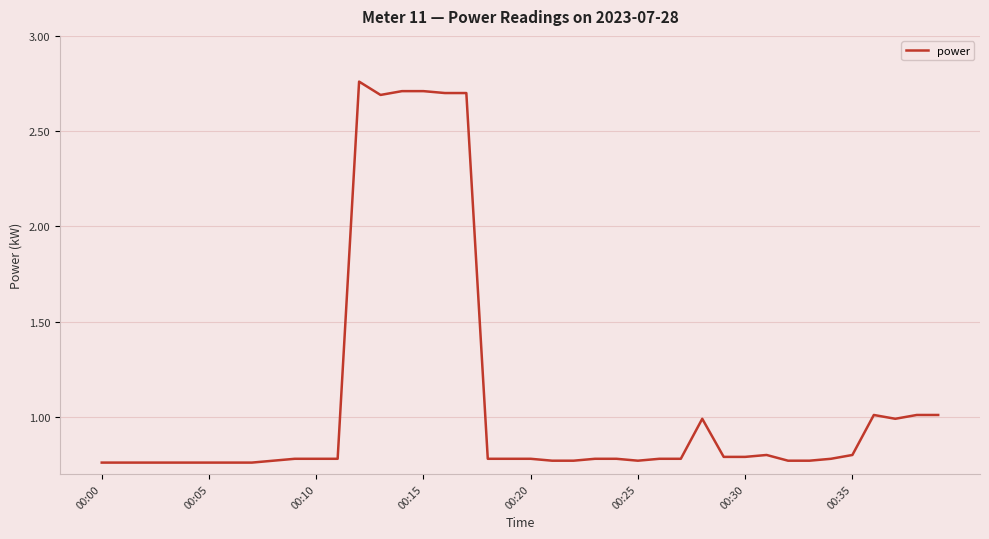

What is the difference between the maximum and minimum values?

2.0